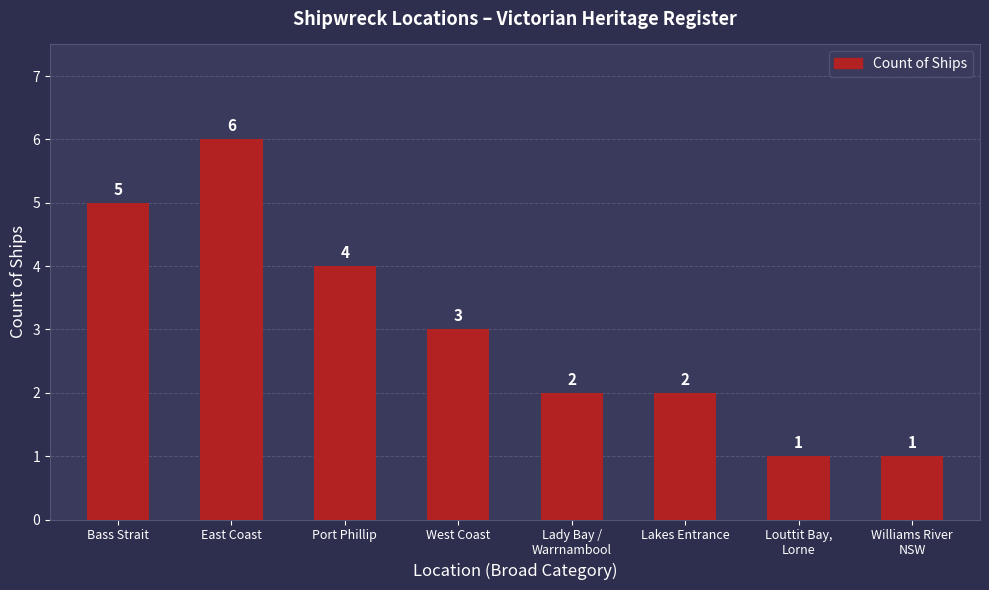

The value at West Coast is 1. True or false?

False